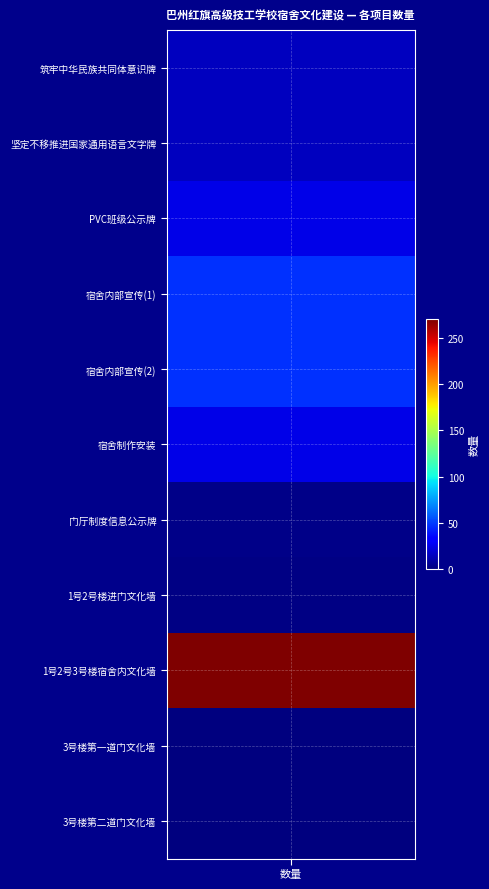

How many values are below 15?

4